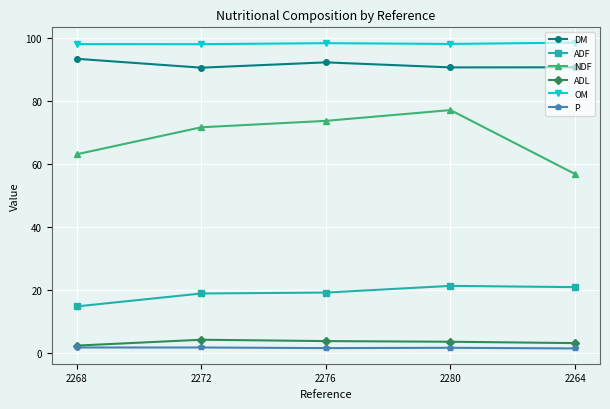

What is the lowest value of the OM series?

97.9